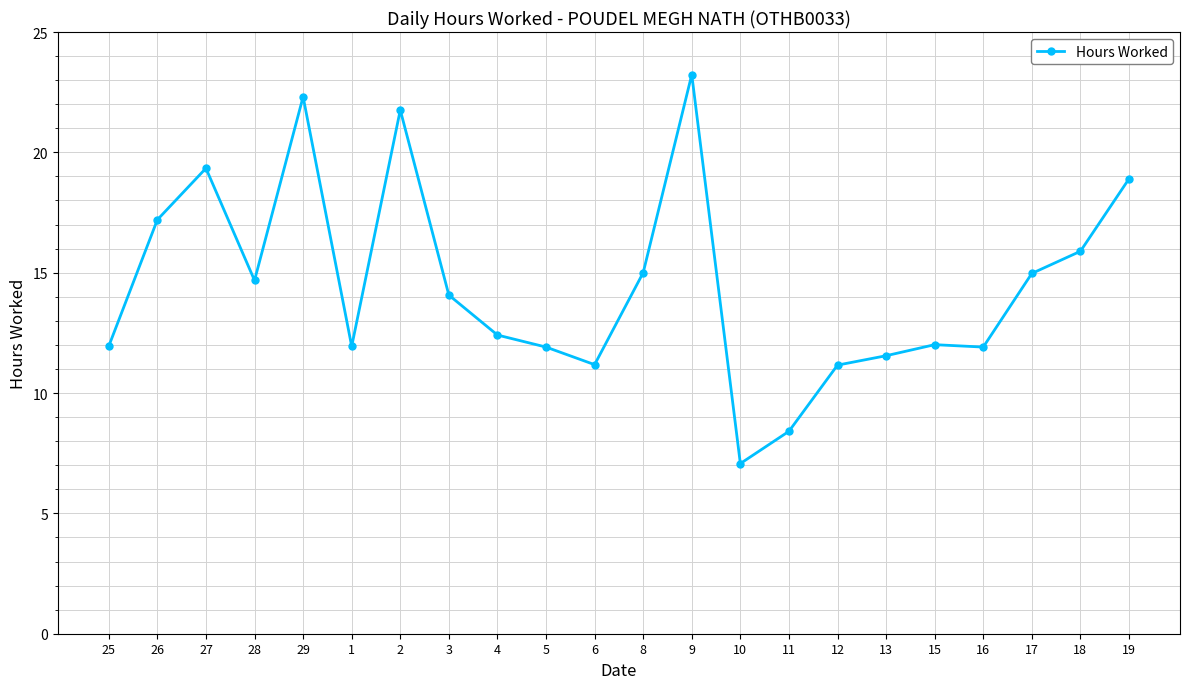

Does the chart have visible grid lines?

Yes